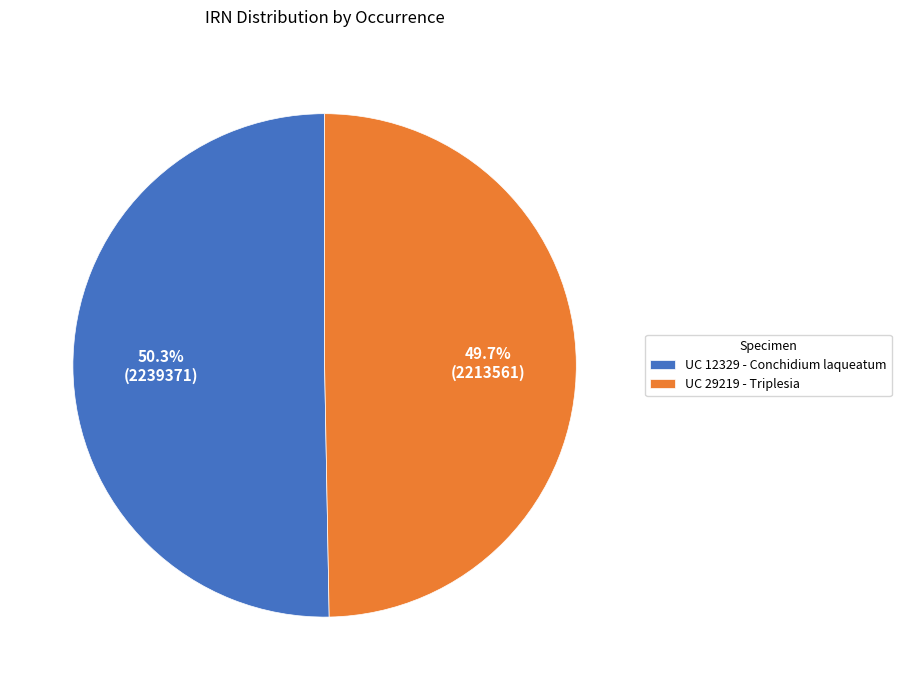

What is the smallest slice in the pie chart?

UC 29219 - Triplesia